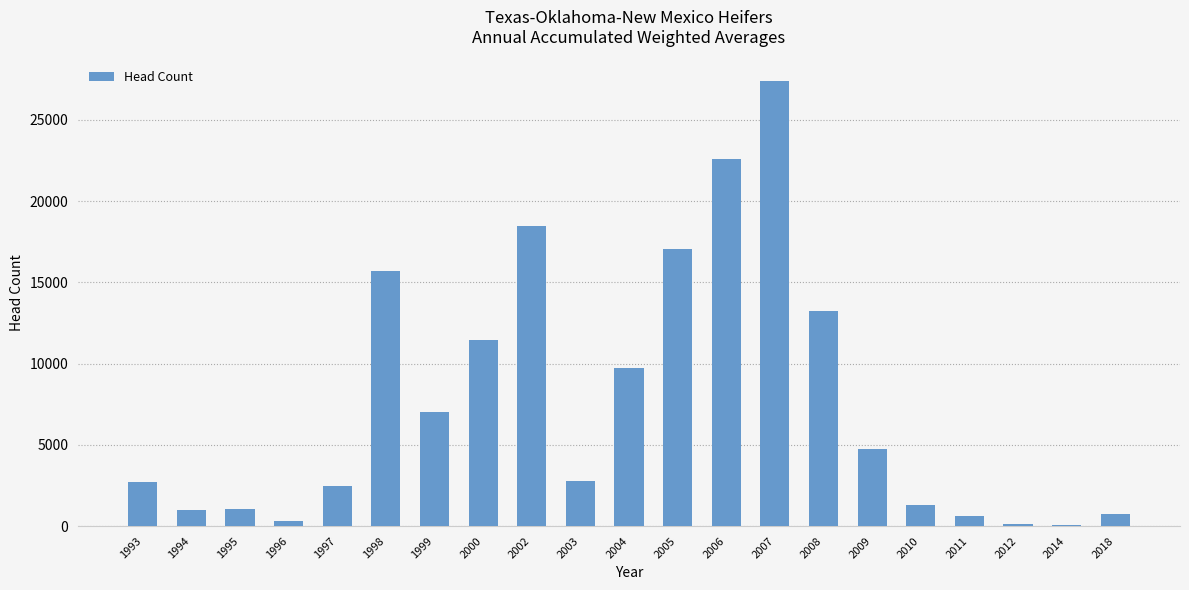

What is the maximum value shown in the chart?

27360